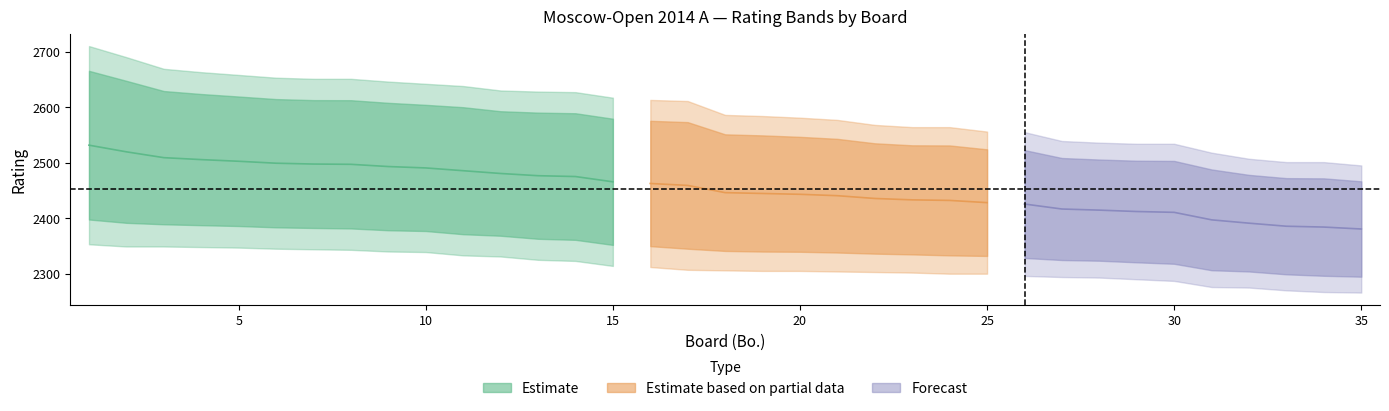

Which category has the highest value in the bo series?

35